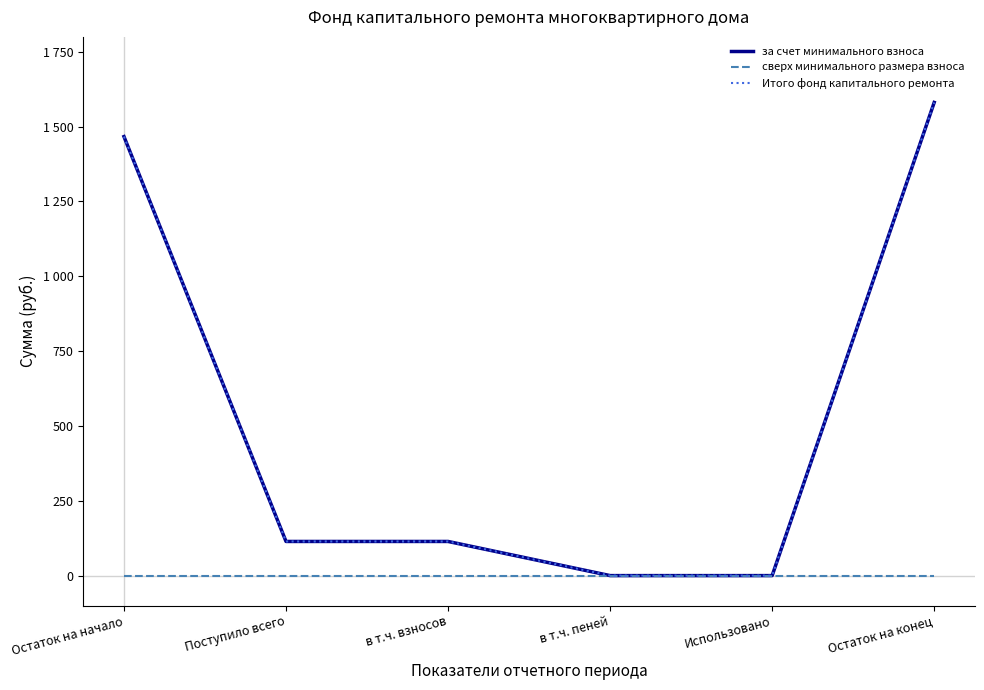

At which label is Итого фонд капитального ремонта closest to 790?

Поступило всего